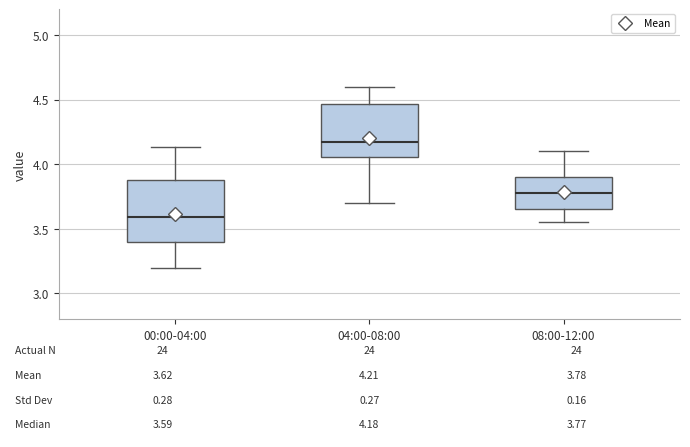

Which box has the highest median line?

04:00-08:00